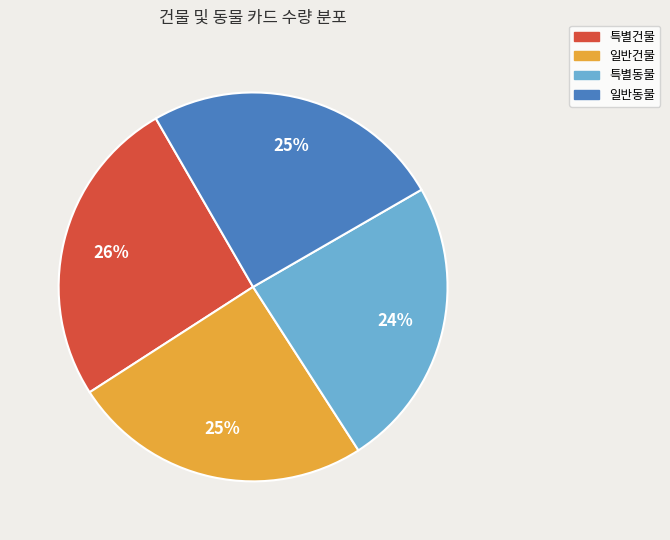

Between 일반건물 and 특별동물, which is larger?

일반건물